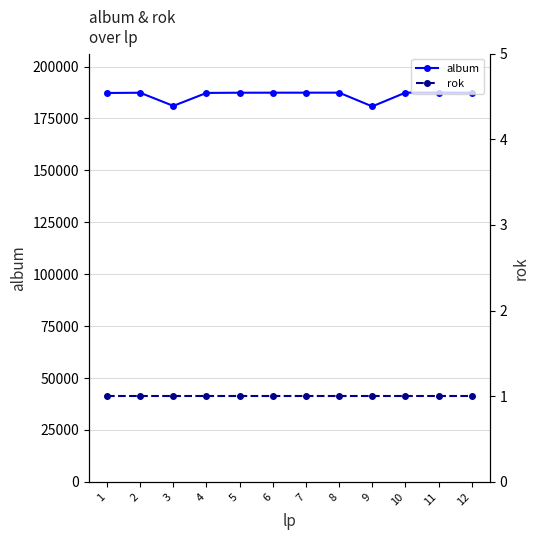

The rok series shows 1 at 10. True or false?

True